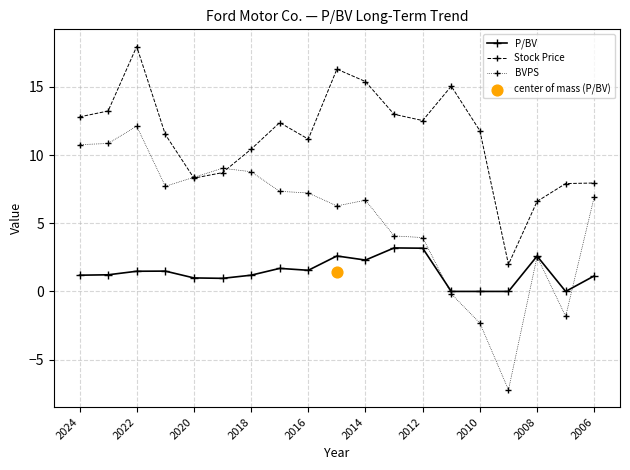

Is the value of P/BV at 2024 greater than the value of Stock Price at 2008?

No